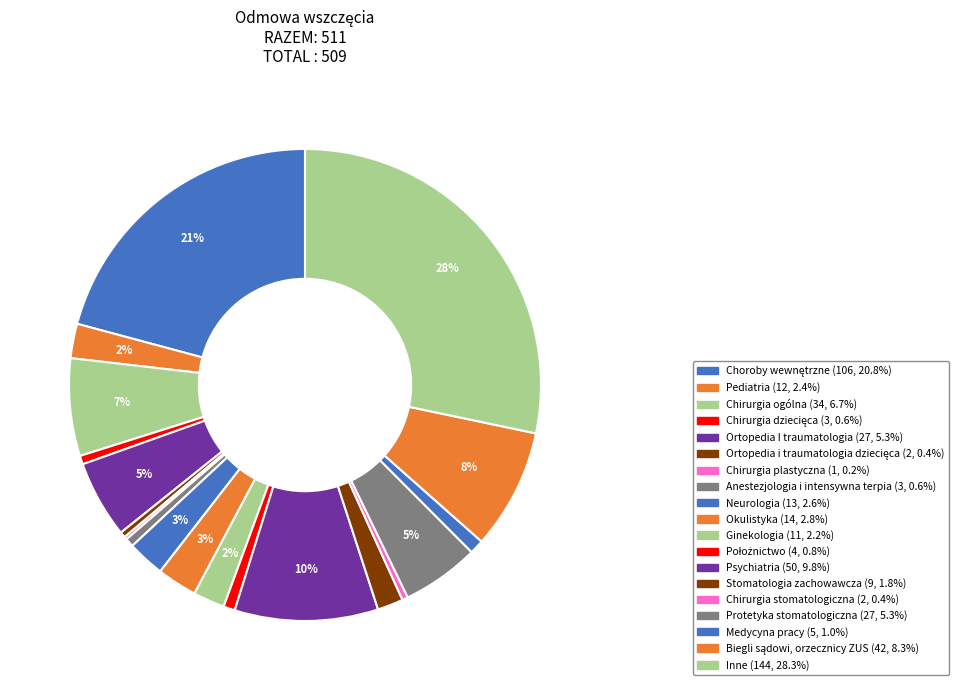

Is Biegli sądowi, orzecznicy ZUS the majority of the pie?

No